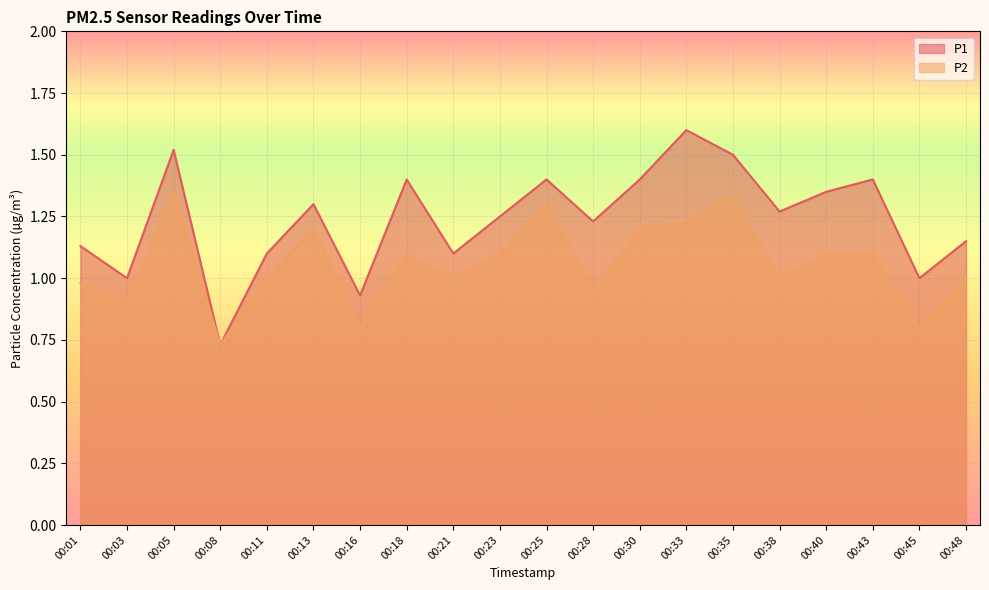

Which category has the highest value in the P1 series?

00:33